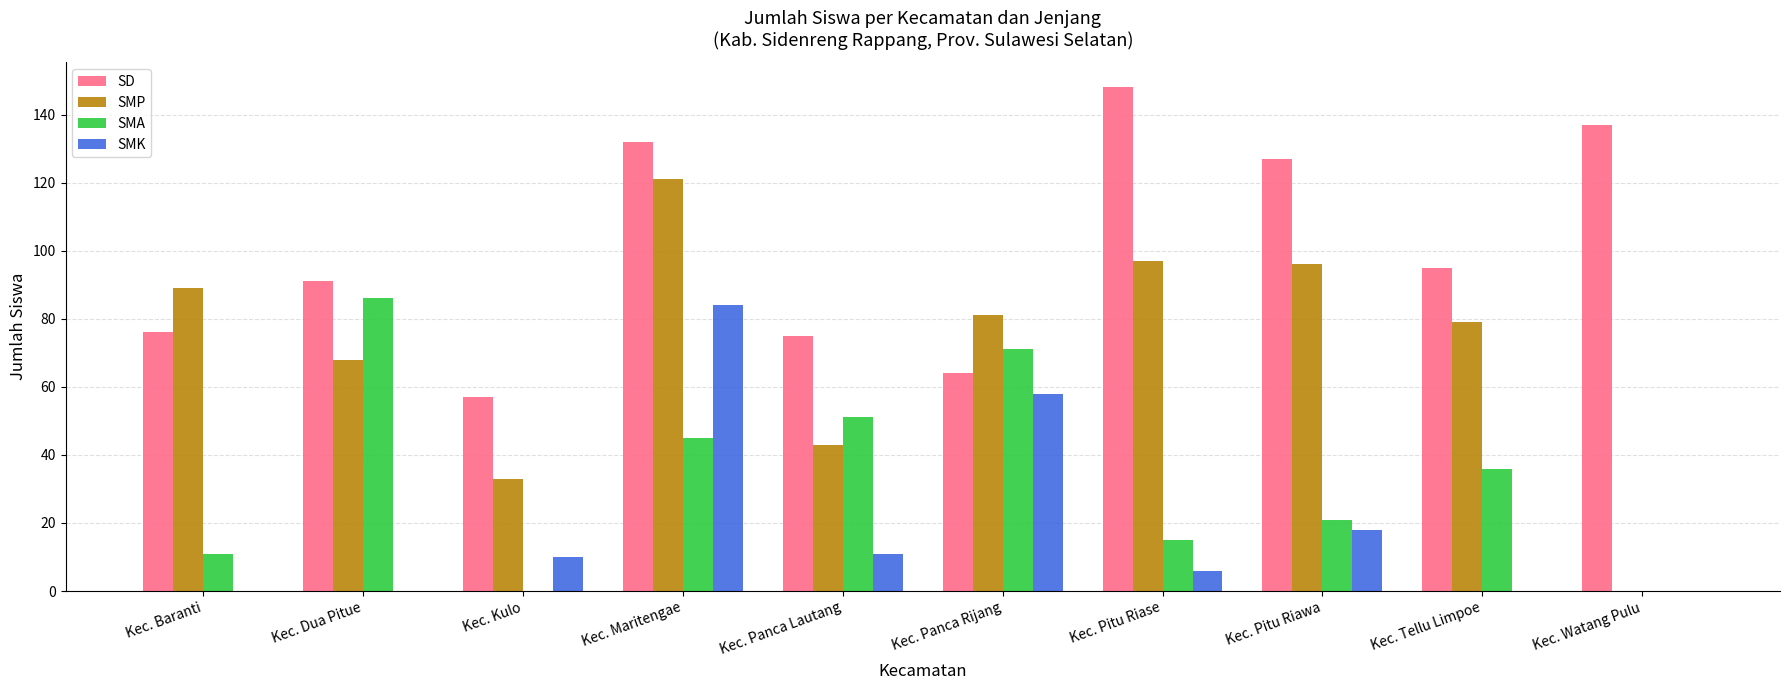

Reading left to right, list all the values displayed in this chart.

SD: Kec. Baranti=76	Kec. Dua Pitue=91	Kec. Kulo=57	Kec. Maritengae=132	Kec. Panca Lautang=75	Kec. Panca Rijang=64	Kec. Pitu Riase=148	Kec. Pitu Riawa=127	Kec. Tellu Limpoe=95	Kec. Watang Pulu=137
SMP: Kec. Baranti=89	Kec. Dua Pitue=68	Kec. Kulo=33	Kec. Maritengae=121	Kec. Panca Lautang=43	Kec. Panca Rijang=81	Kec. Pitu Riase=97	Kec. Pitu Riawa=96	Kec. Tellu Limpoe=79	Kec. Watang Pulu=0
SMA: Kec. Baranti=11	Kec. Dua Pitue=86	Kec. Kulo=0	Kec. Maritengae=45	Kec. Panca Lautang=51	Kec. Panca Rijang=71	Kec. Pitu Riase=15	Kec. Pitu Riawa=21	Kec. Tellu Limpoe=36	Kec. Watang Pulu=0
SMK: Kec. Baranti=0	Kec. Dua Pitue=0	Kec. Kulo=10	Kec. Maritengae=84	Kec. Panca Lautang=11	Kec. Panca Rijang=58	Kec. Pitu Riase=6	Kec. Pitu Riawa=18	Kec. Tellu Limpoe=0	Kec. Watang Pulu=0